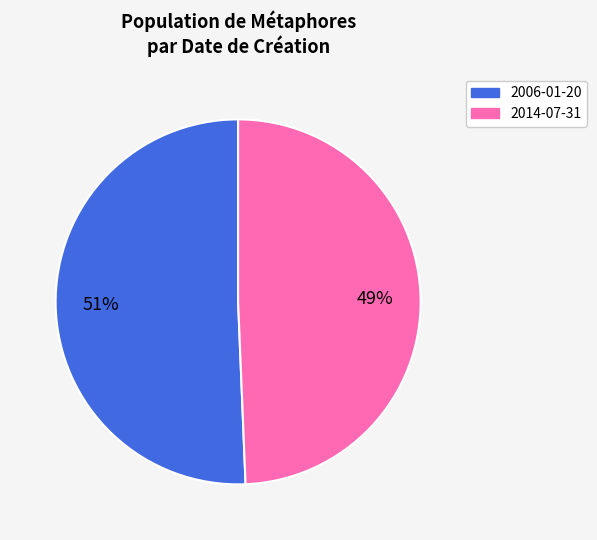

To the nearest percent, what percentage of the pie is 2014-07-31?

49%